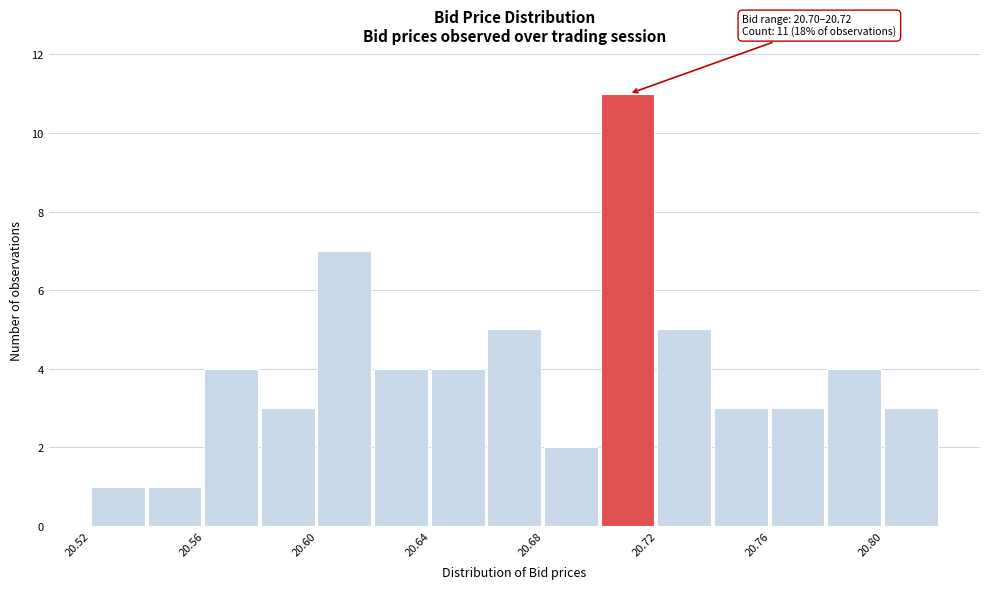

Over which range of the x-axis is the bar tallest?

20.70 to 20.72